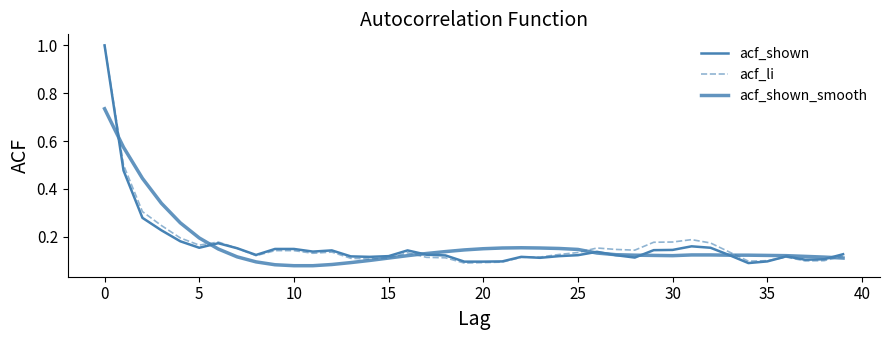

At which category does acf_shown_smooth reach its first local valley?

30